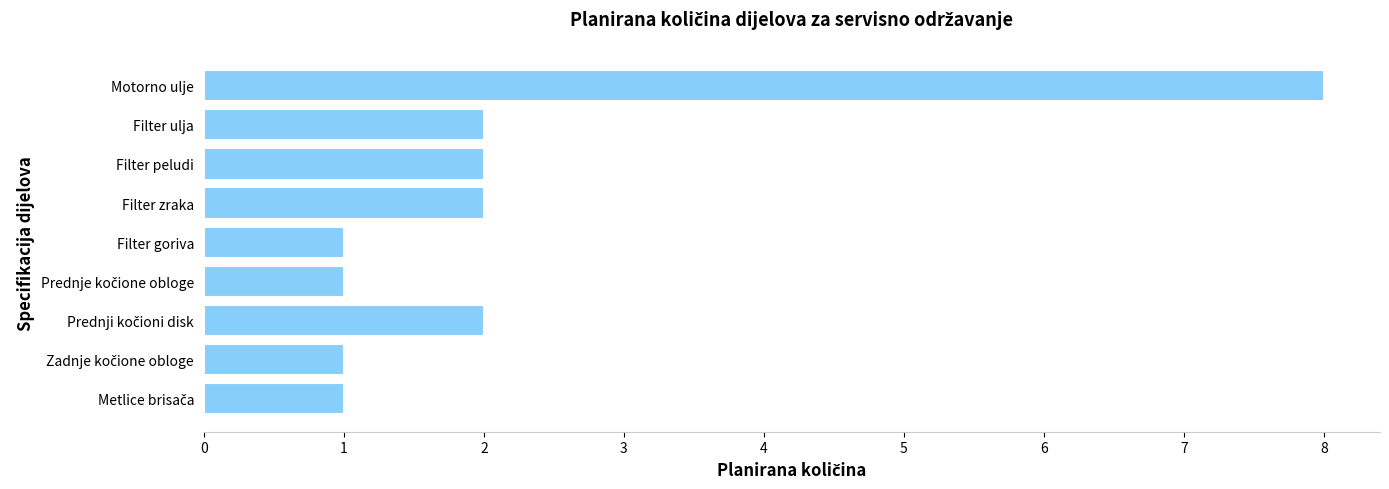

The value at Filter peludi is 2. True or false?

True